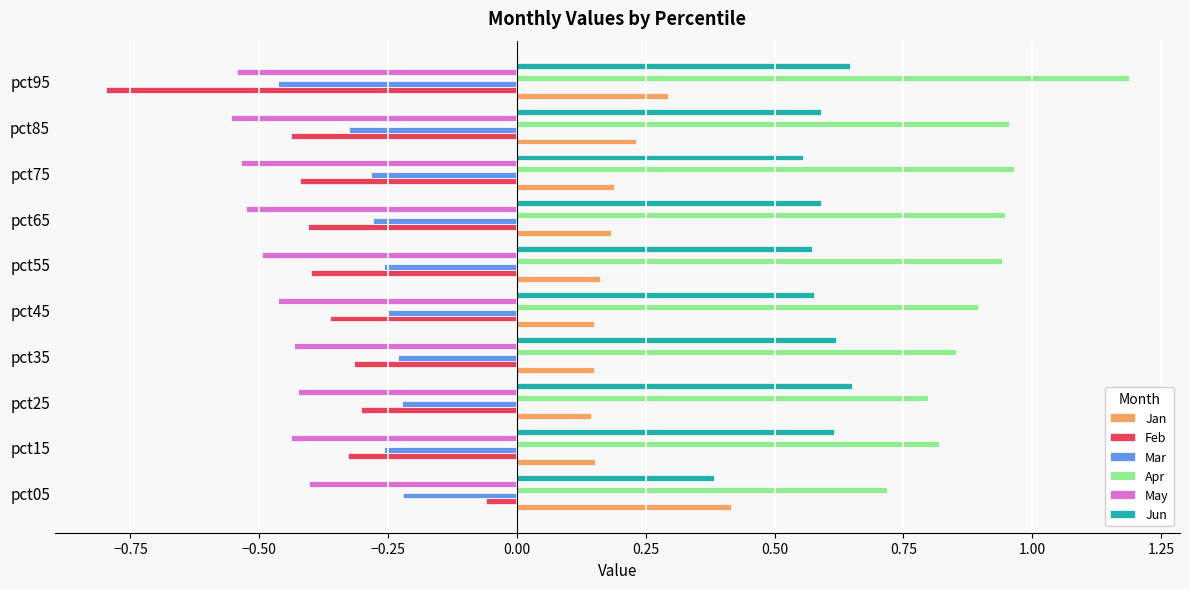

How many Jan values are between 0 and 1?

10